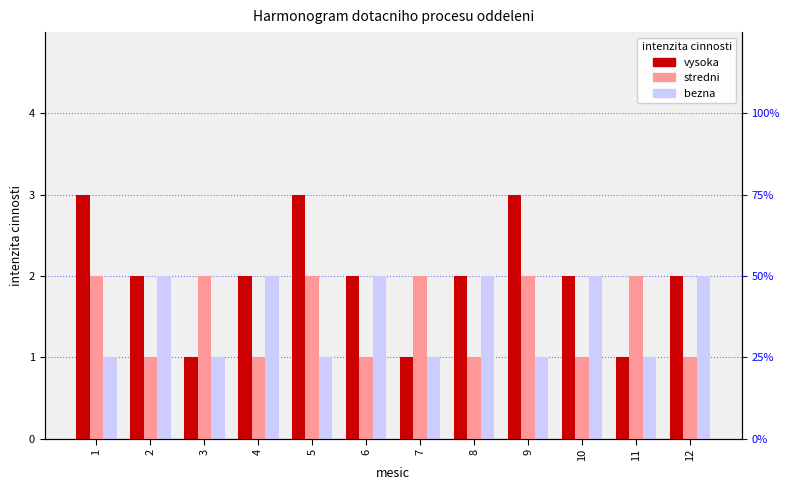

How many groups of bars are there?

12